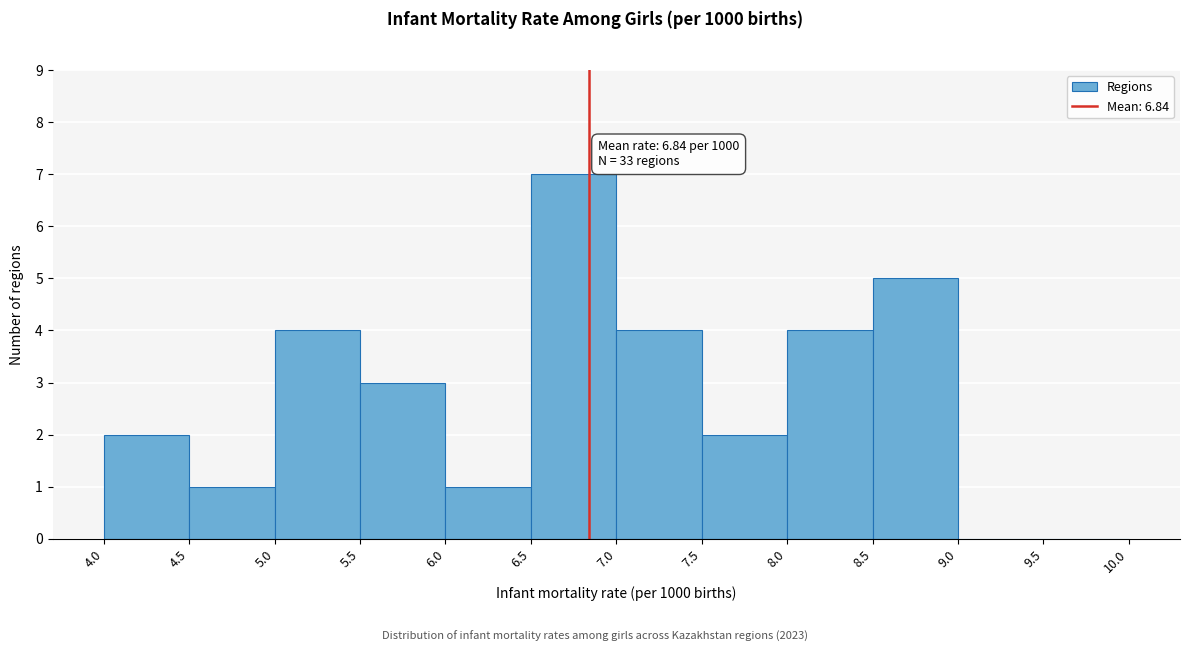

Over which range of the x-axis is the bar tallest?

6.5 to 7.0